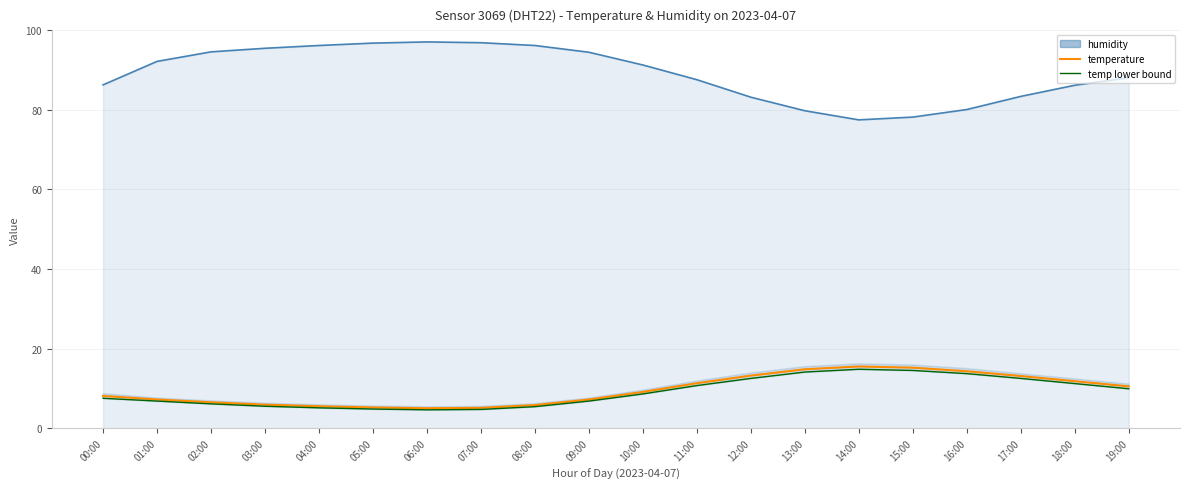

Is it true that temperature equals 5.9 at 03:00?

True